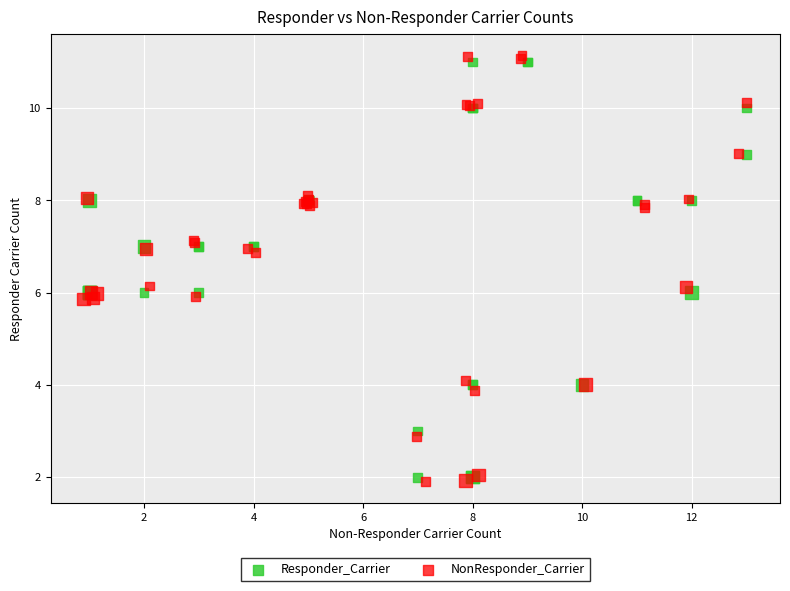

What are all the series names shown in the legend?

Responder_Carrier, NonResponder_Carrier